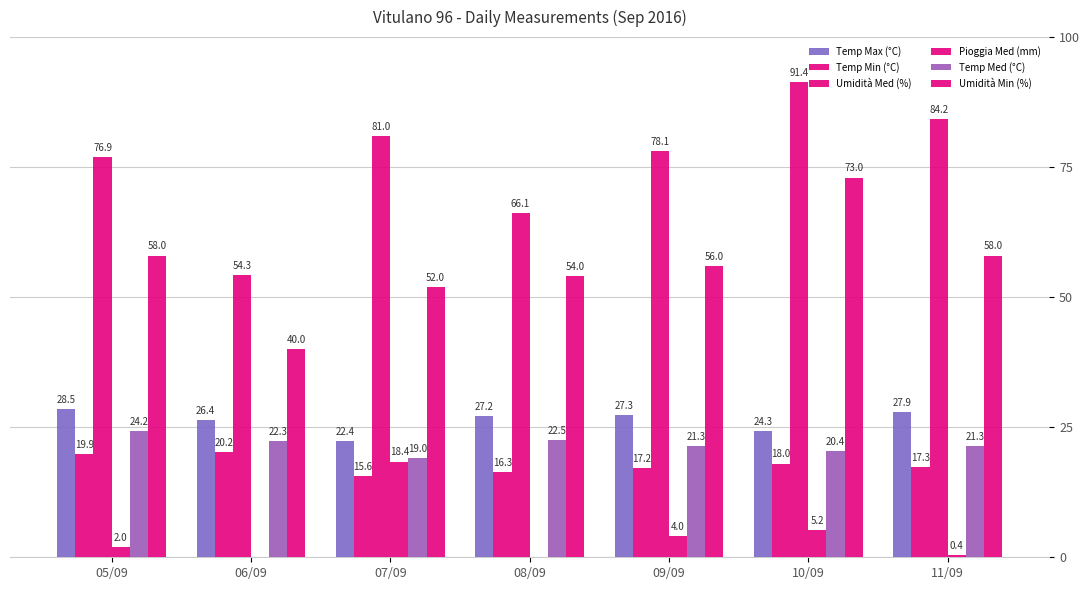

At which label is Umidità Min (%) closest to 56?

09/09